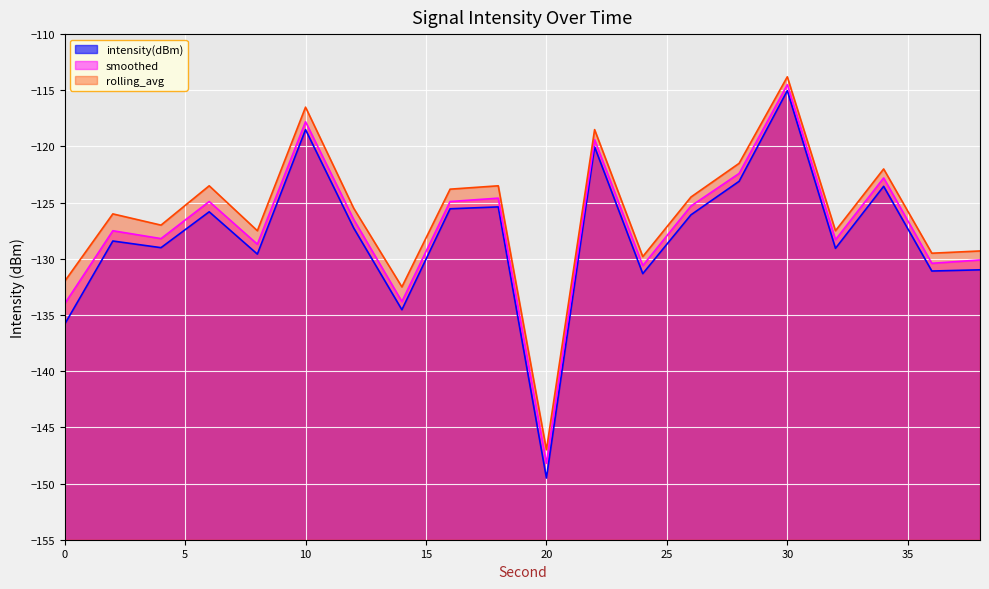

What is the greatest value displayed?

-113.8